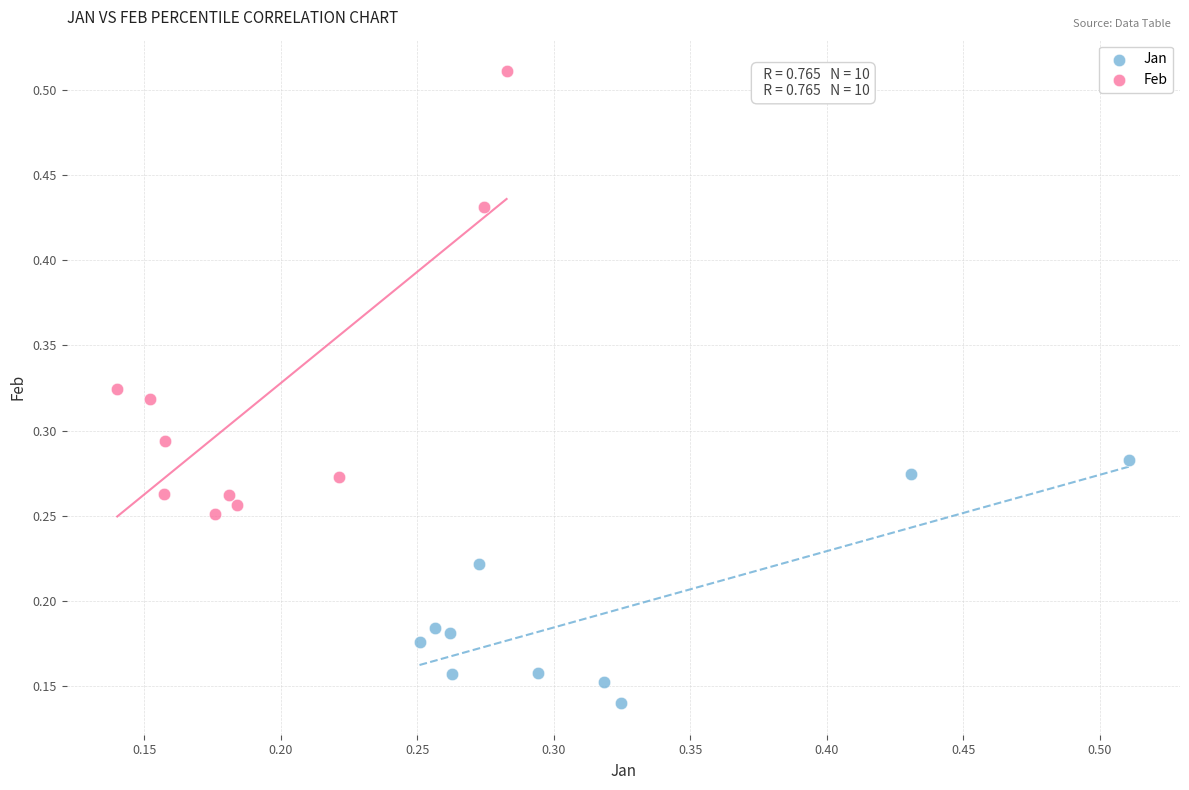

Which series has the largest Y range (max minus min)?

Feb